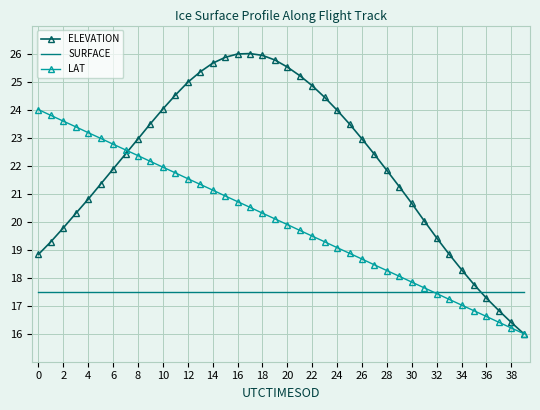

List the series in order of their peak value, highest first.

ELEVATION, LAT, SURFACE